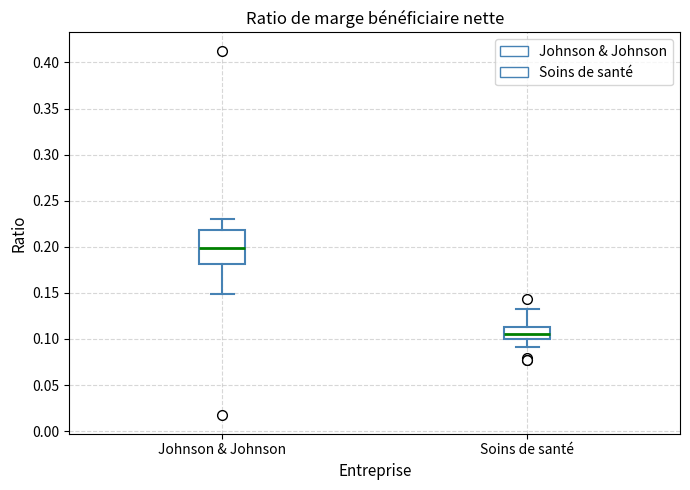

Reading left to right, read every box against the y-axis: the position of its median line, the range the box covers, and the ends of its whiskers. The values are not printed on the chart, so give them approximately, as read against the axis.

Johnson & Johnson: median 0.200, box 0.180 to 0.220, whiskers 0.150 to 0.230
Soins de santé: median 0.105, box 0.100 to 0.115, whiskers 0.090 to 0.130